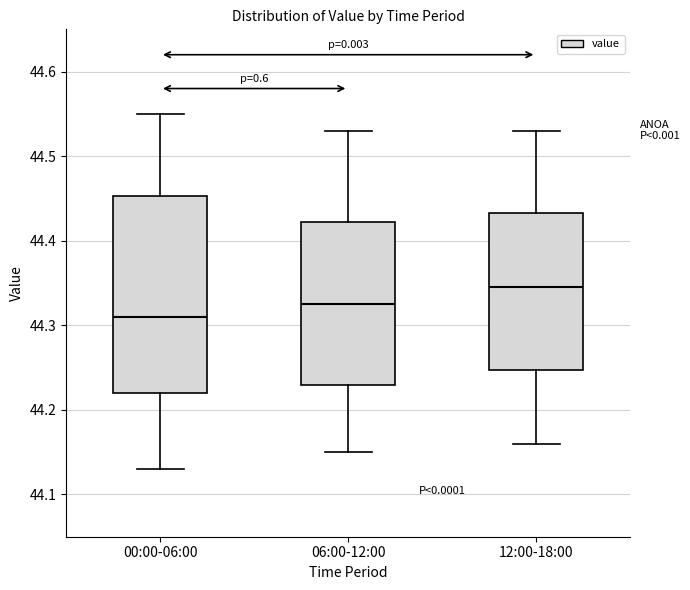

Which box's median line is the lowest?

00:00-06:00